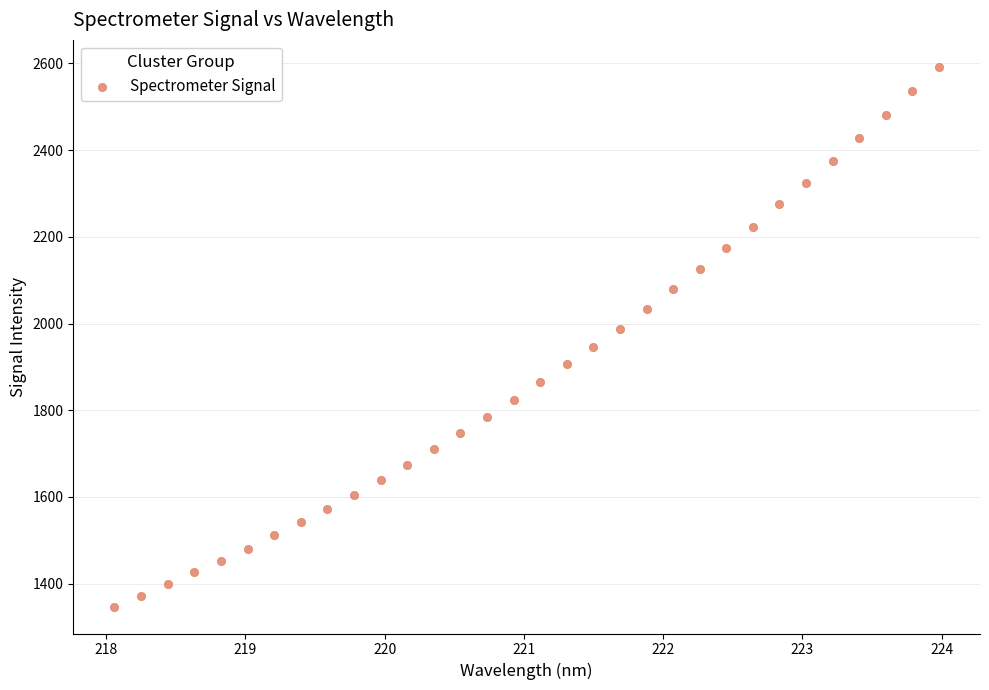

What is the range of Y values (max minus min)?

1244.8